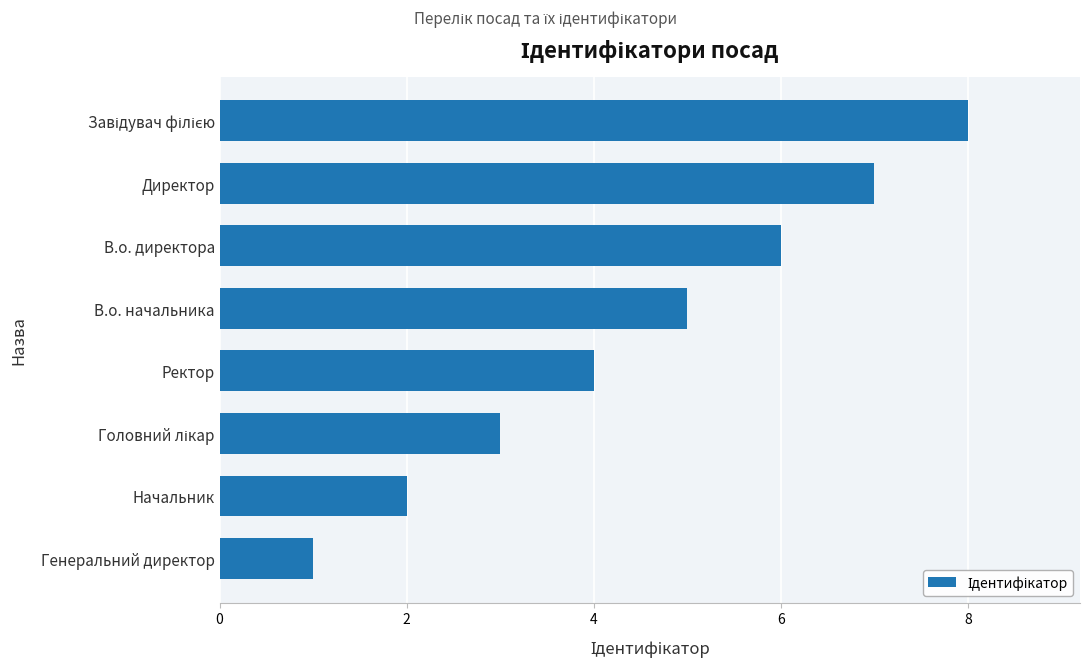

What is the difference between the maximum and minimum values?

7